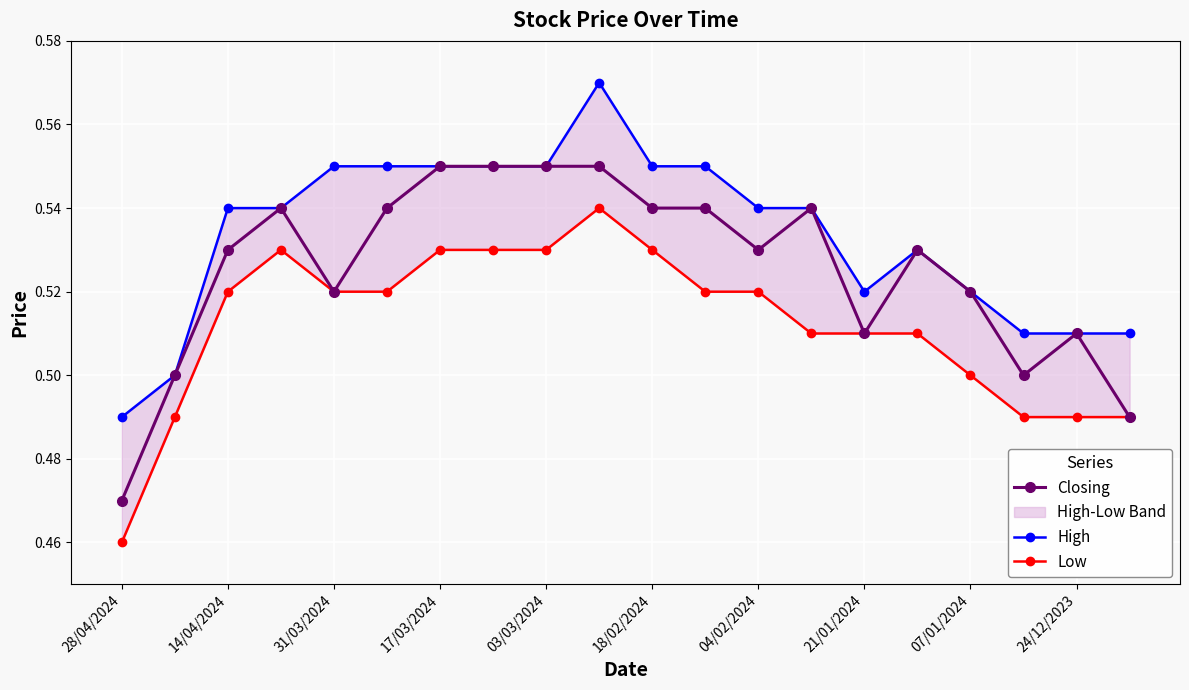

Which category has the lowest value in the Closing series?

28/04/2024